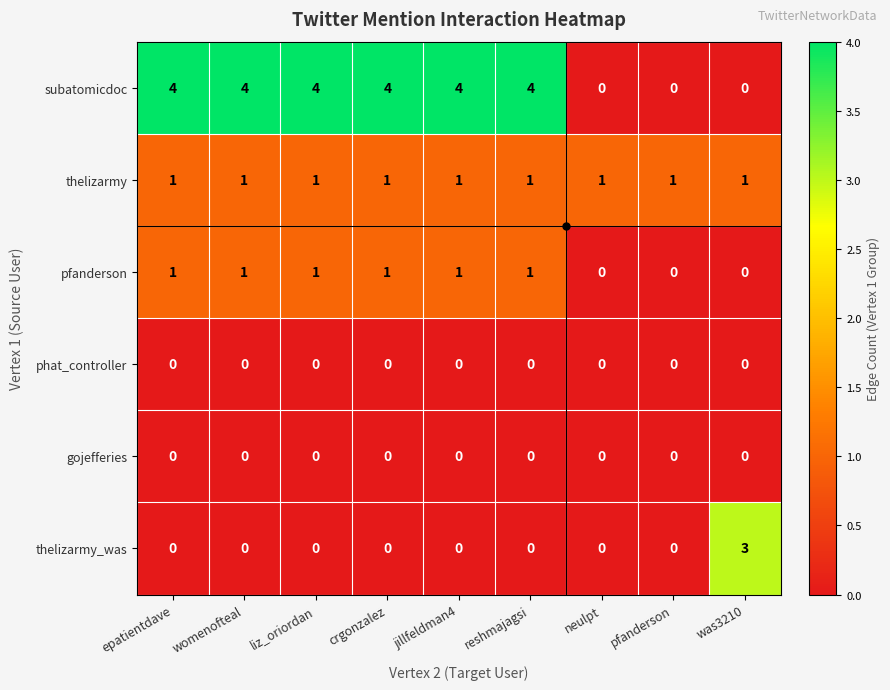

The gojefferies series shows 0 at liz_oriordan. True or false?

True